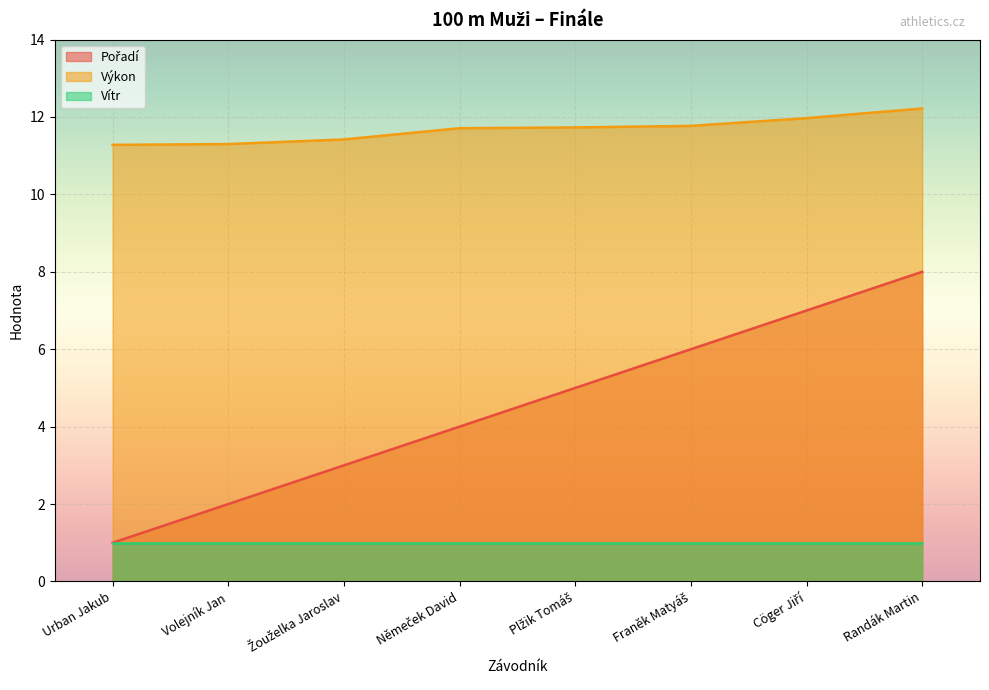

True or false: Výkon and Pořadí intersect in this chart.

False